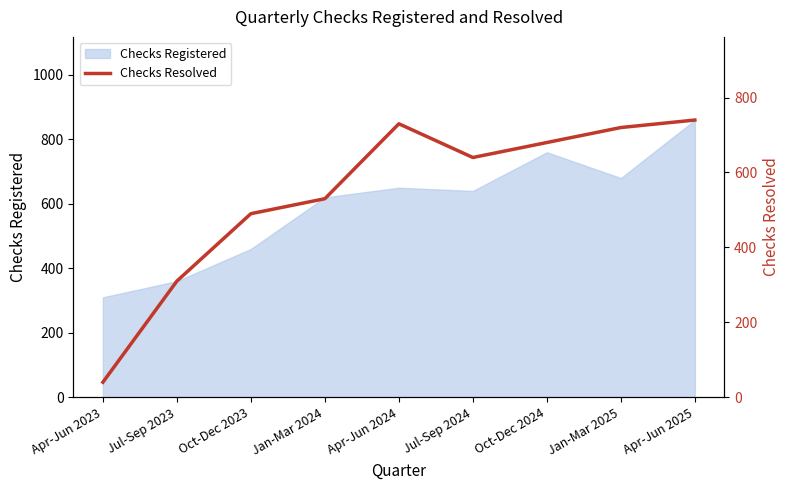

Rank the categories by value from highest to lowest.

Apr-Jun 2025, Apr-Jun 2024, Jan-Mar 2025, Oct-Dec 2024, Jul-Sep 2024, Jan-Mar 2024, Oct-Dec 2023, Jul-Sep 2023, Apr-Jun 2023